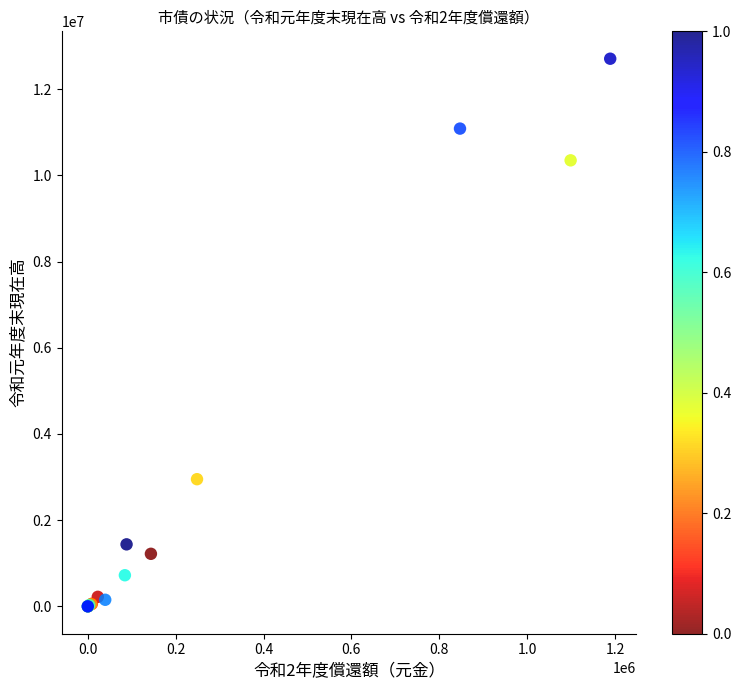

What Y value in the scatter plot is closest to 6354818?

2950961